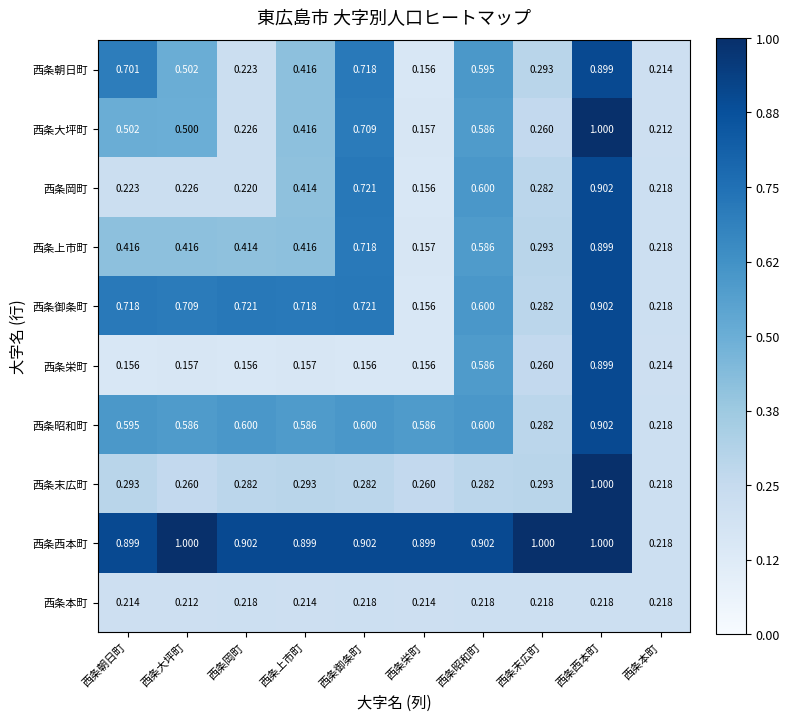

Rank the series at 西条朝日町 from lowest to highest value.

西条栄町, 西条本町, 西条岡町, 西条末広町, 西条上市町, 西条大坪町, 西条昭和町, 西条朝日町, 西条御条町, 西条西本町